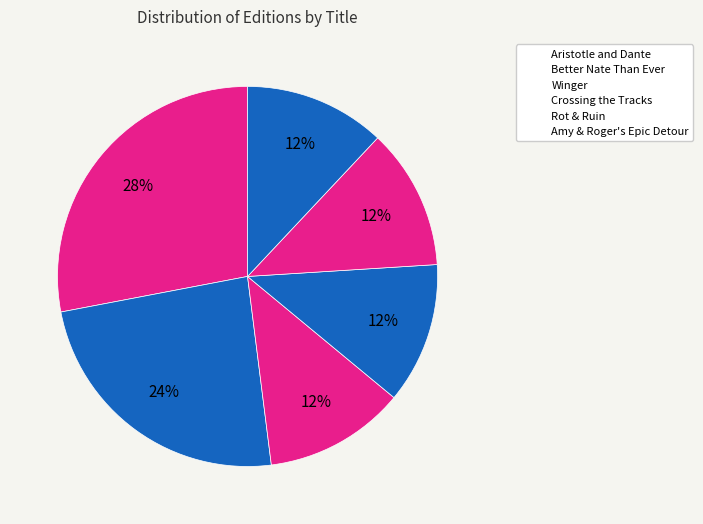

To the nearest percent, what is the difference between the Amy & Roger's Epic Detour and Better Nate Than Ever slice percentages?

12%